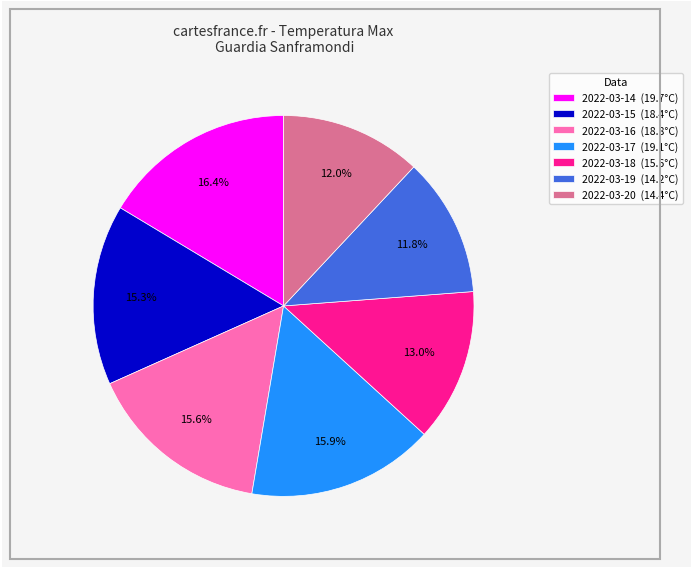

Combined, what portion of the pie is 2022-03-20 and 2022-03-15?

27.3%